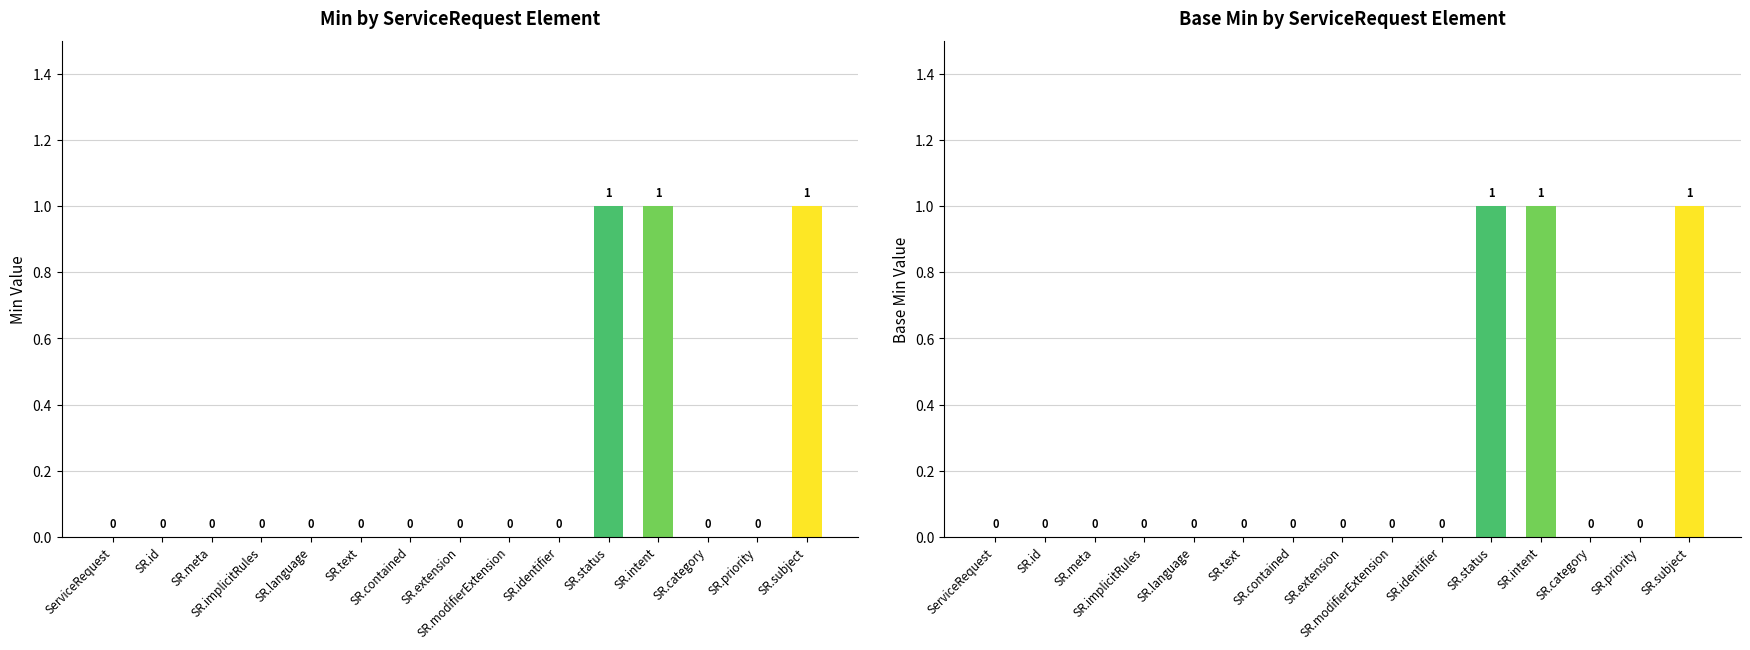

Does the chart contain any negative values?

No